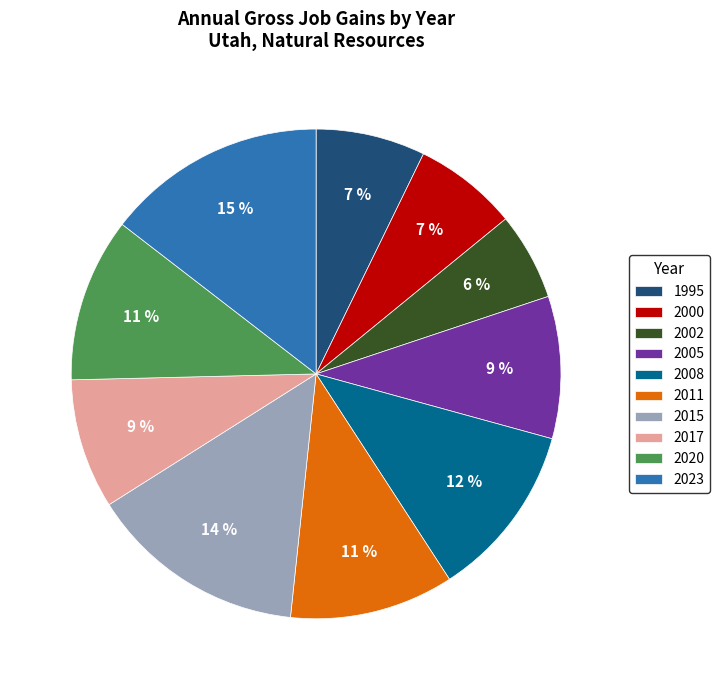

The 2005 slice represents 9% of the pie. True or false?

True